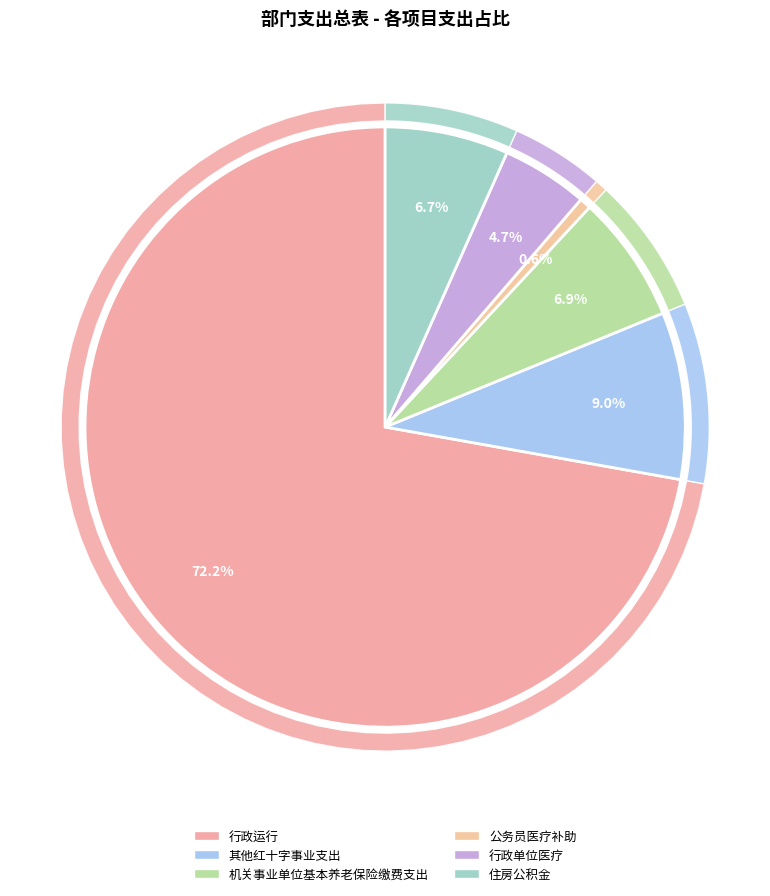

Do 其他红十字事业支出 and 行政单位医疗 together represent more than half of the pie?

No